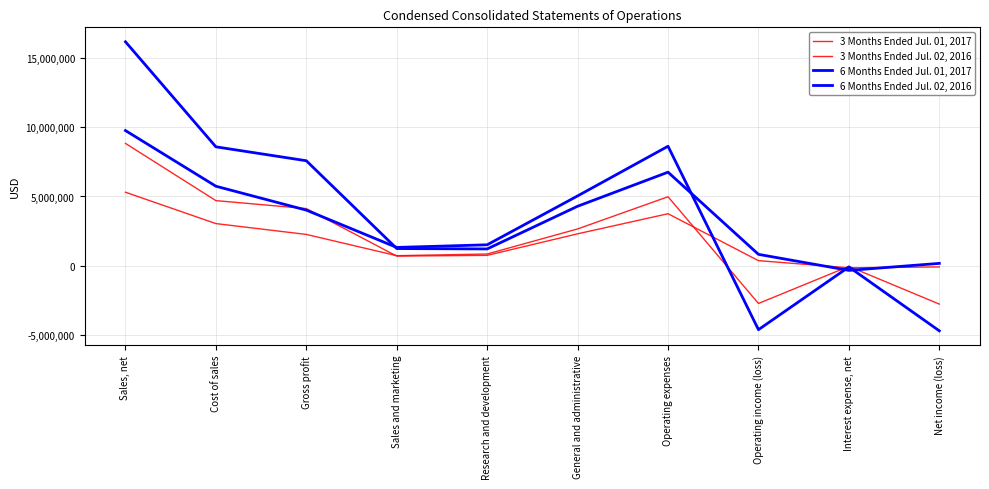

Reading right to left, list all the values displayed in this chart.

3 Months Ended Jul. 01, 2017: Net income (loss)=-2764124	Interest expense, net=-45286	Operating income (loss)=-2718838	Operating expenses=4981607	General and administrative=2657573	Research and development=849962	Sales and marketing=728299	Gross profit=2262769	Cost of sales=3044086	Sales, net=5306855
3 Months Ended Jul. 02, 2016: Net income (loss)=-82667	Interest expense, net=-144786	Operating income (loss)=371131	Operating expenses=3756316	General and administrative=2306559	Research and development=751726	Sales and marketing=698031	Gross profit=4127447	Cost of sales=4702132	Sales, net=8829579
6 Months Ended Jul. 01, 2017: Net income (loss)=-4692879	Interest expense, net=-83196	Operating income (loss)=-4609683	Operating expenses=8625105	General and administrative=5040719	Research and development=1514152	Sales and marketing=1324461	Gross profit=4015422	Cost of sales=5740555	Sales, net=9755977
6 Months Ended Jul. 02, 2016: Net income (loss)=172958	Interest expense, net=-332487	Operating income (loss)=825197	Operating expenses=6753669	General and administrative=4295118	Research and development=1215798	Sales and marketing=1242753	Gross profit=7578866	Cost of sales=8582658	Sales, net=16161524